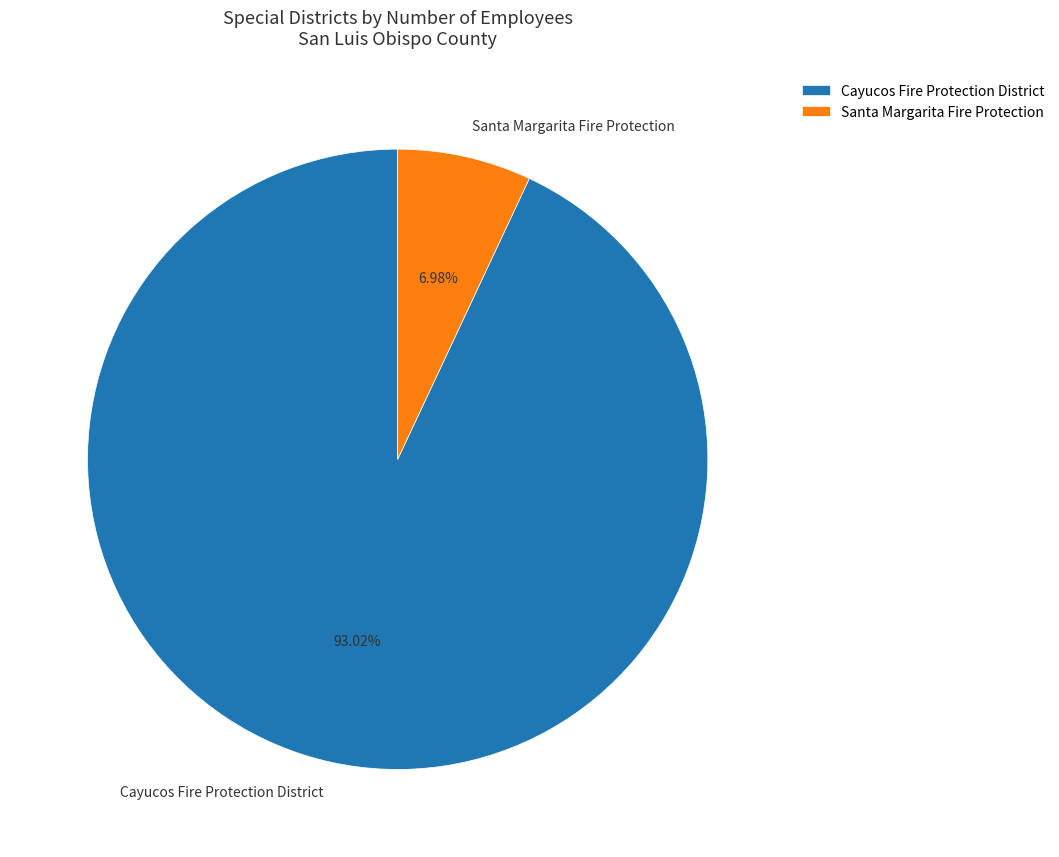

Rank the categories by value from highest to lowest.

Cayucos Fire Protection District, Santa Margarita Fire Protection